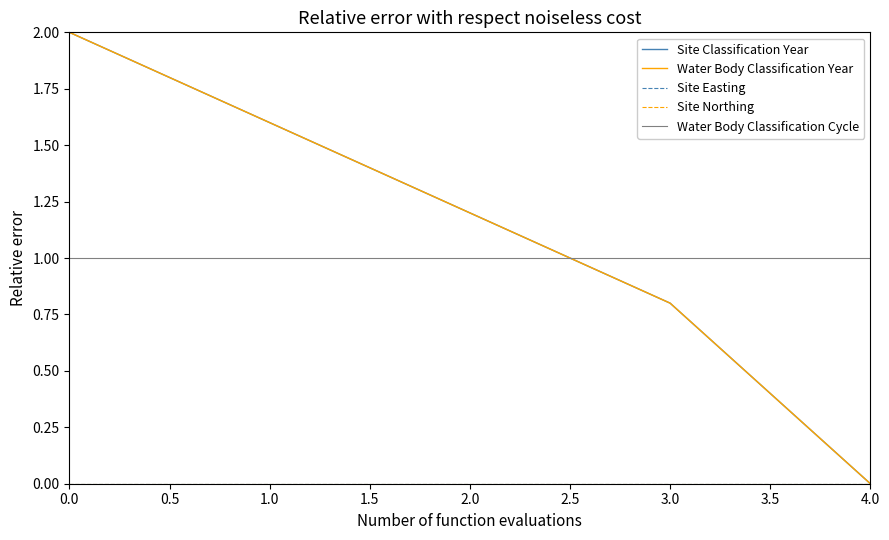

True or false: Site Northing and Site Easting intersect in this chart.

False